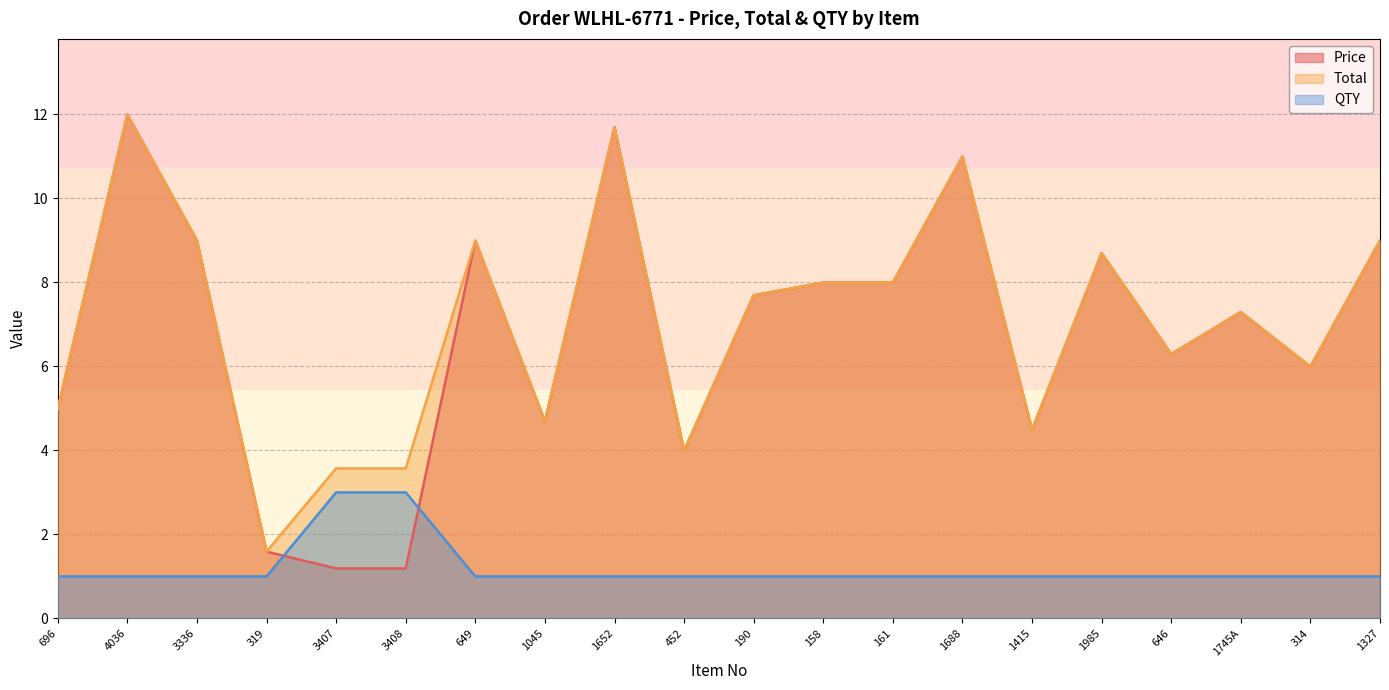

Reading left to right, transcribe all the data shown in this chart.

Price: 5.0	12.0	9.0	1.6	1.2	1.2	9.0	4.7	11.7	4.0	7.7	8.0	8.0	11.0	4.5	8.7	6.3	7.3	6.0	9.0
Total: 5.0	12.0	9.0	1.6	3.6	3.6	9.0	4.7	11.7	4.0	7.7	8.0	8.0	11.0	4.5	8.7	6.3	7.3	6.0	9.0
QTY: 1.0	1.0	1.0	1.0	3.0	3.0	1.0	1.0	1.0	1.0	1.0	1.0	1.0	1.0	1.0	1.0	1.0	1.0	1.0	1.0